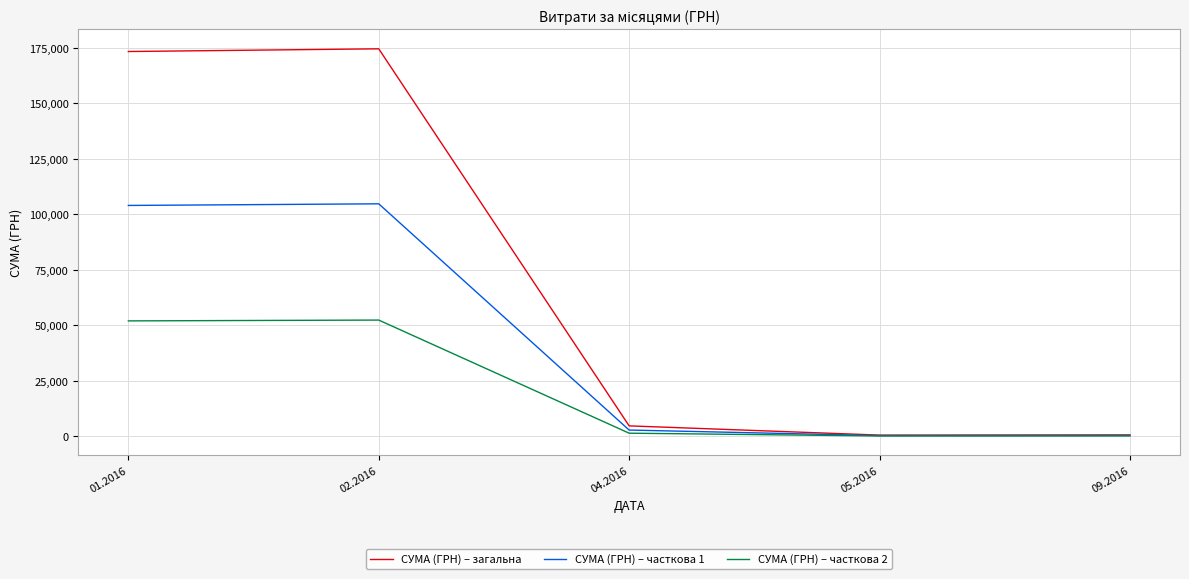

What is the difference between the highest and lowest values at 05.2016?

387.7